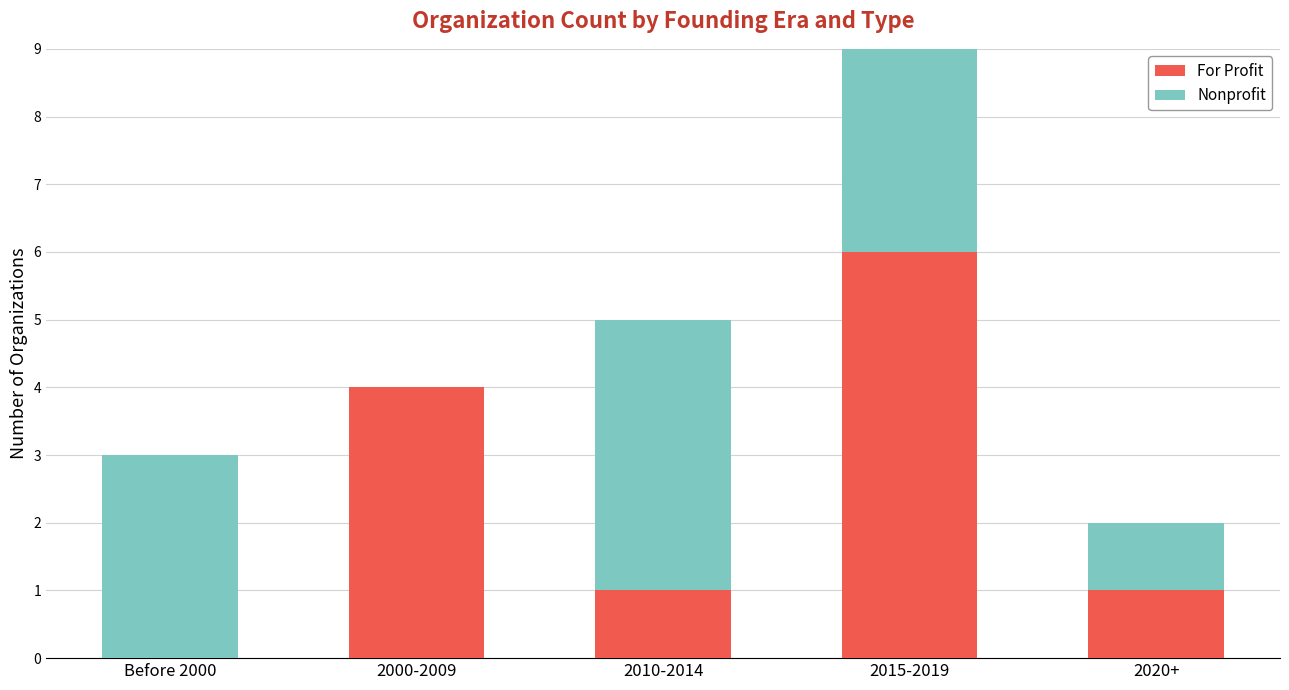

Is it true that For Profit equals 9 at 2015-2019?

False